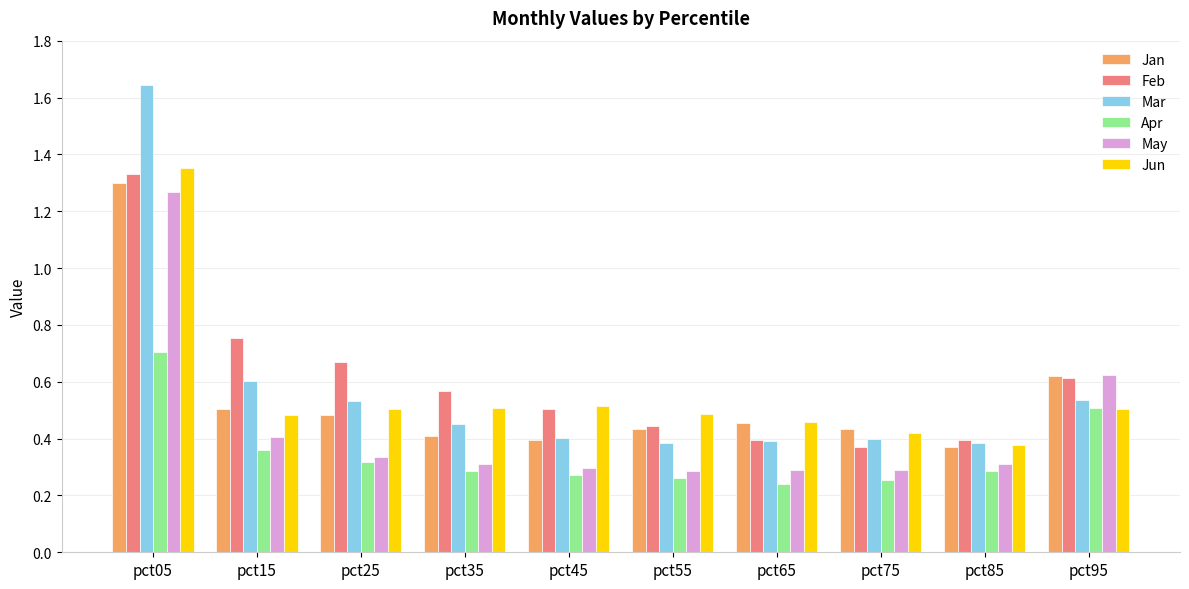

What are all the series names shown in the legend?

Jan, Feb, Mar, Apr, May, Jun